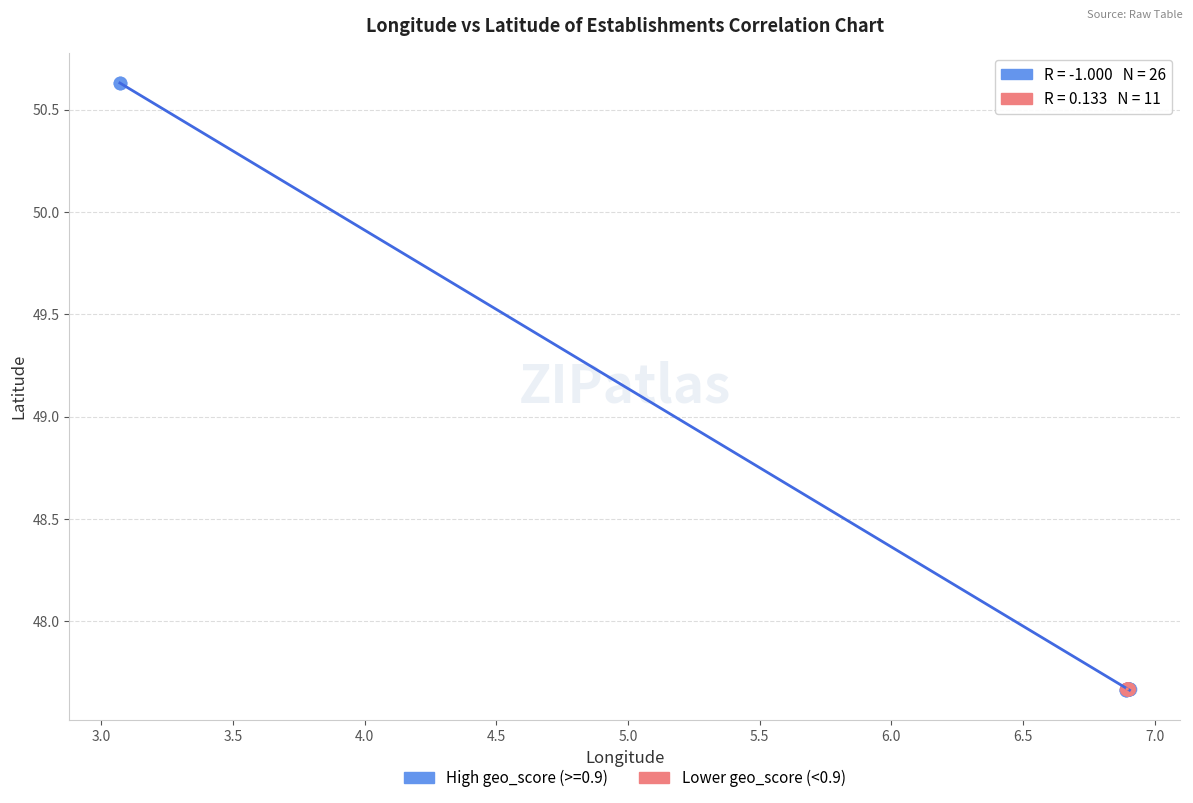

Which series has the largest Y range (max minus min)?

High geo_score (>=0.9)